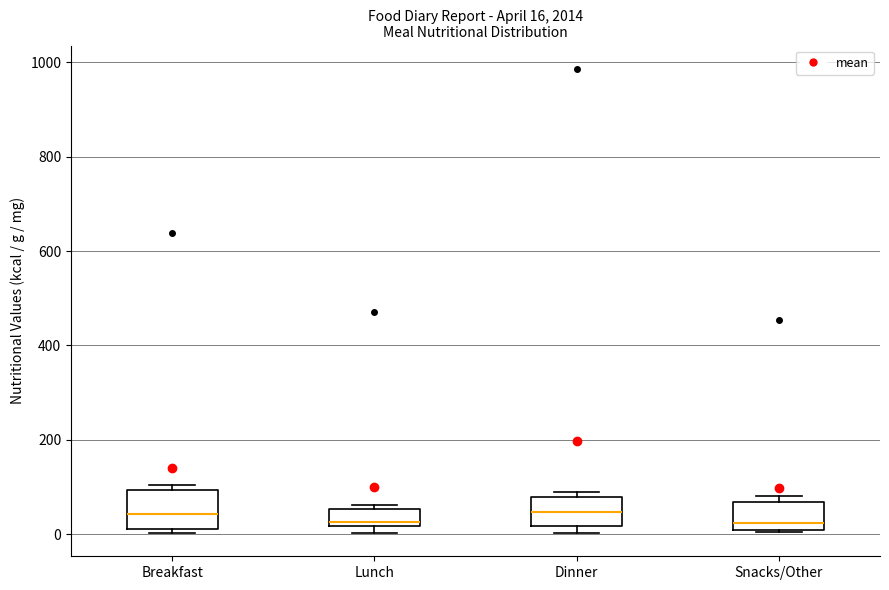

Which box is the tallest, from its lower edge to its upper edge?

Breakfast